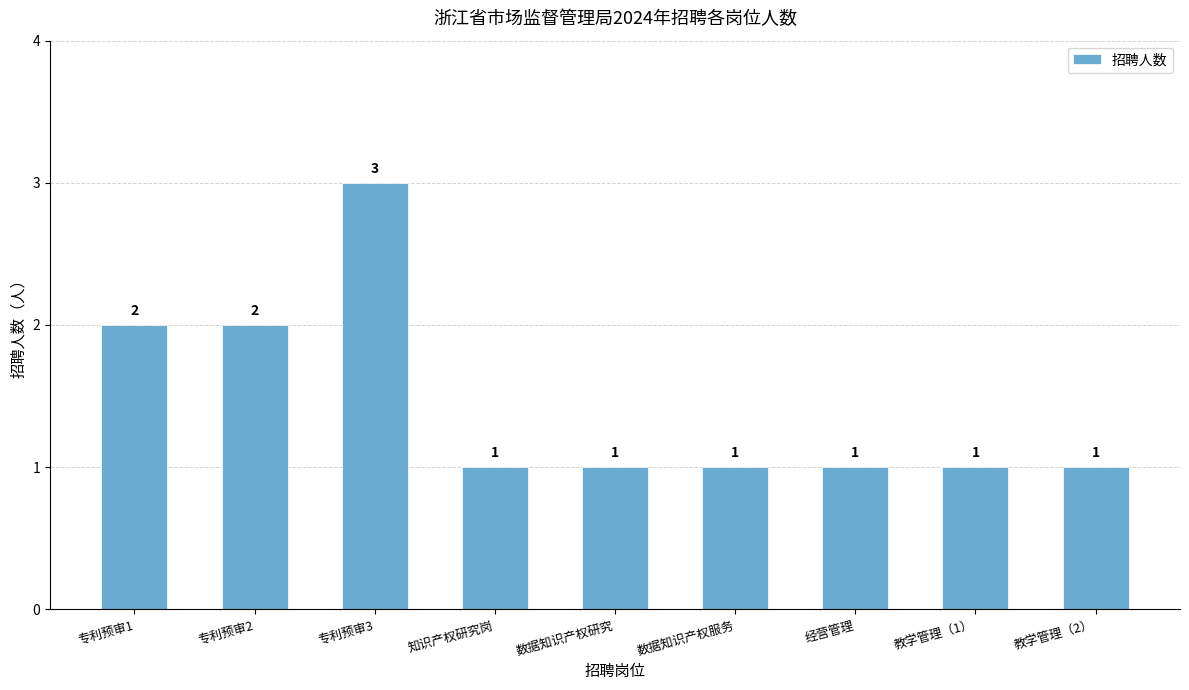

What is the sum of the values at 专利预审1 and 经营管理?

3